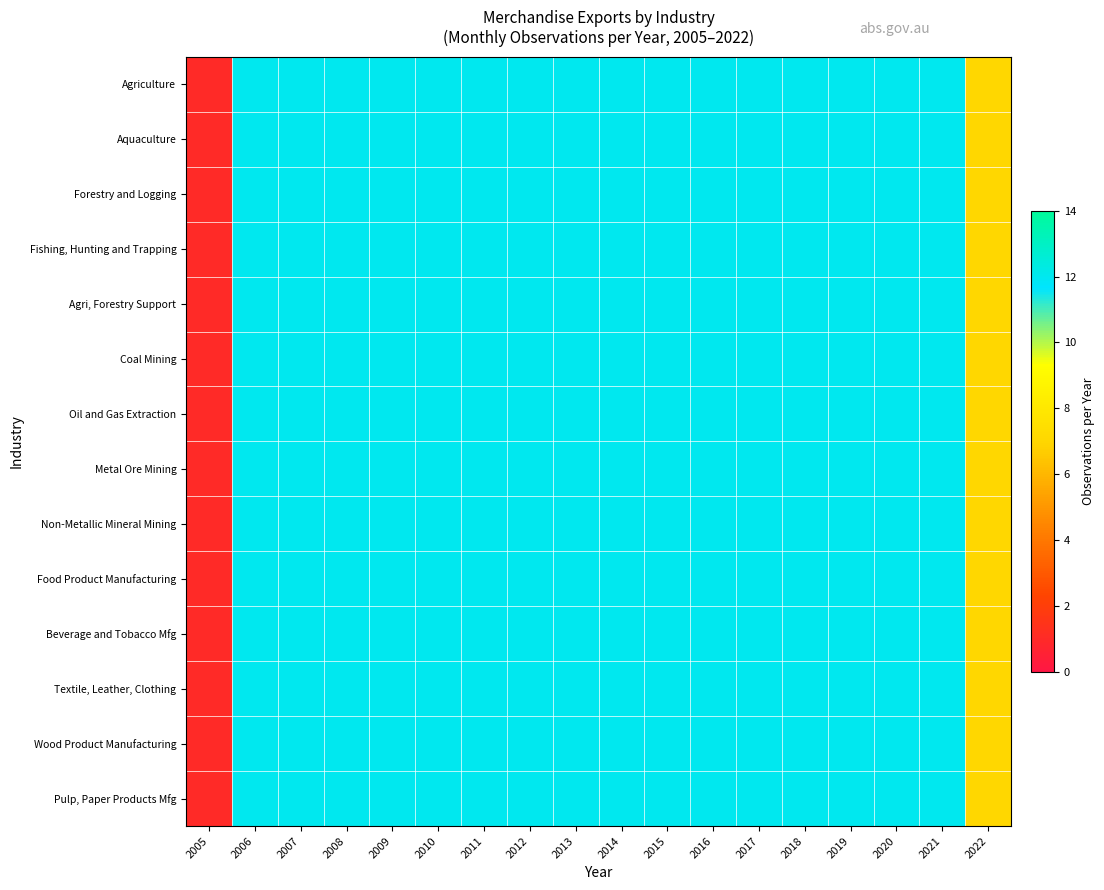

List the series in order of their peak value, highest first.

Agriculture, Aquaculture, Forestry and Logging, Fishing, Hunting and Trapping, Agri, Forestry Support, Coal Mining, Oil and Gas Extraction, Metal Ore Mining, Non-Metallic Mineral Mining, Food Product Manufacturing, Beverage and Tobacco Mfg, Textile, Leather, Clothing, Wood Product Manufacturing, Pulp, Paper Products Mfg